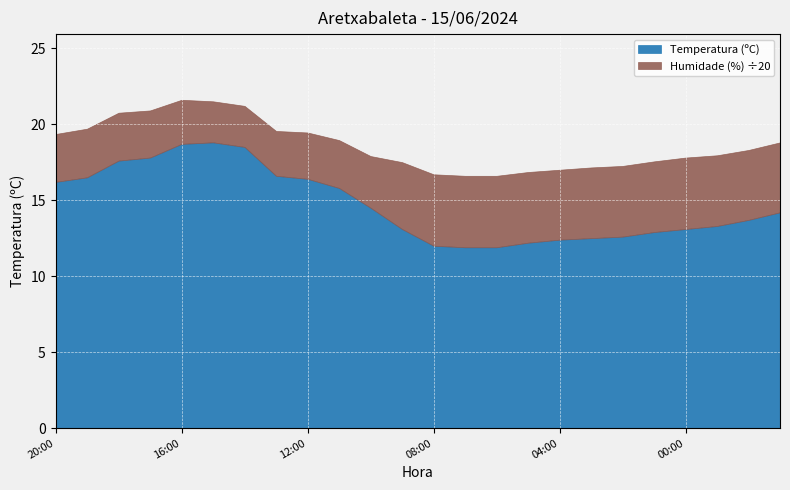

Reading left to right, list all the values displayed in this chart.

Temperatura (ºC): 20:00=16.2	19:00=16.5	18:00=17.6	17:00=17.8	16:00=18.7	15:00=18.8	14:00=18.5	13:00=16.6	12:00=16.4	11:00=15.8	10:00=14.5	09:00=13.1	08:00=12.0	07:00=11.9	06:00=11.9	05:00=12.2	04:00=12.4	03:00=12.5	02:00=12.6	01:00=12.9	00:00=13.1	23:00=13.3	22:00=13.7	21:00=14.2
Humidade (%): 20:00=63.0	19:00=64.0	18:00=63.0	17:00=62.0	16:00=58.0	15:00=54.0	14:00=54.0	13:00=59.0	12:00=61.0	11:00=63.0	10:00=68.0	09:00=88.0	08:00=94.0	07:00=94.0	06:00=94.0	05:00=93.0	04:00=92.0	03:00=93.0	02:00=93.0	01:00=93.0	00:00=94.0	23:00=93.0	22:00=92.0	21:00=92.0